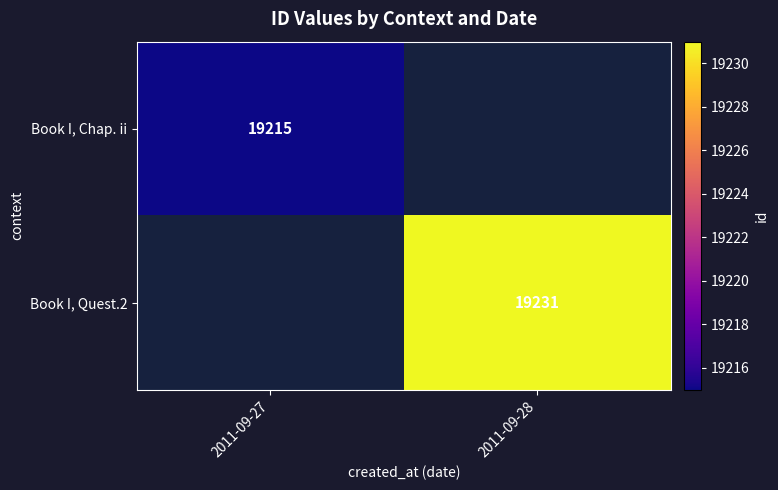

Is it true that Book I, Chap. ii equals 19215 at 2011-09-27?

True